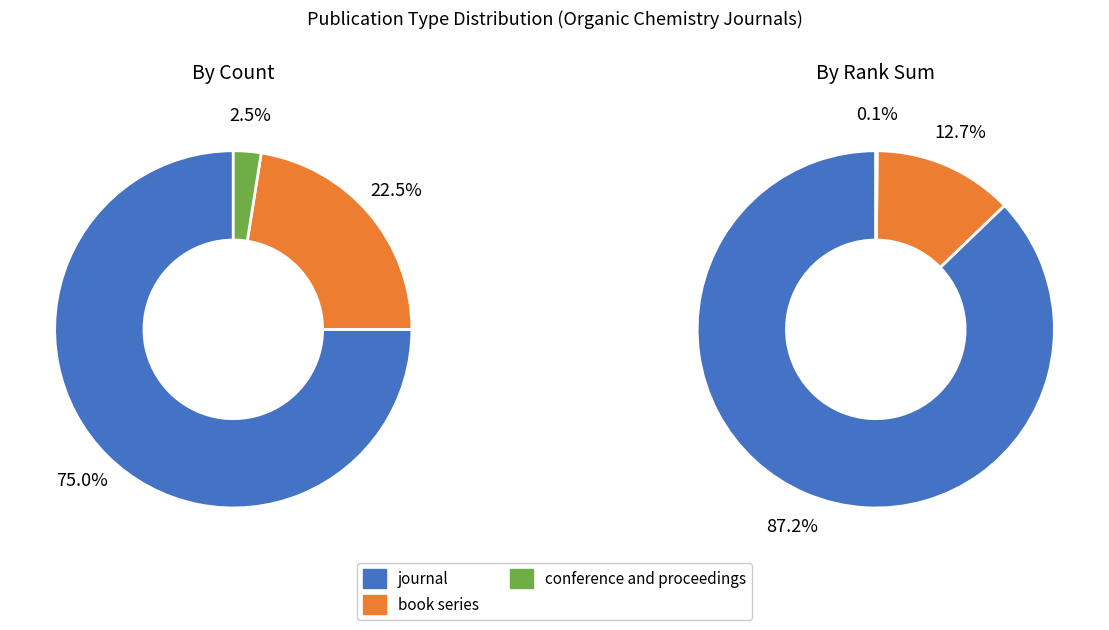

True or false: book series accounts for 34% of the total.

False